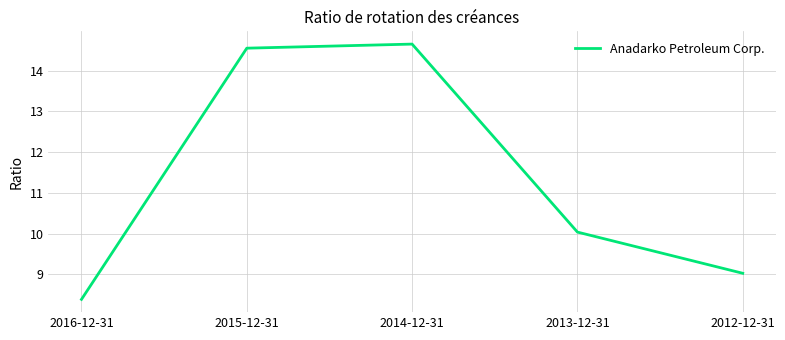

True or false: the data shows 25.3 at 2015-12-31.

False